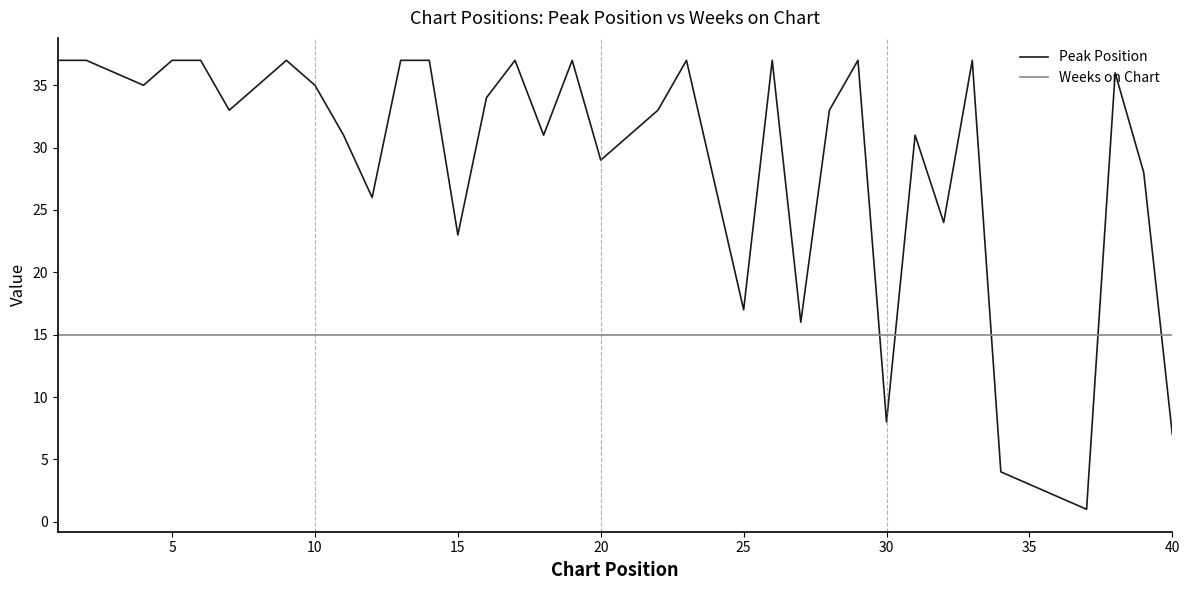

How many intersections are there between Peak Position and Weeks on Chart?

5